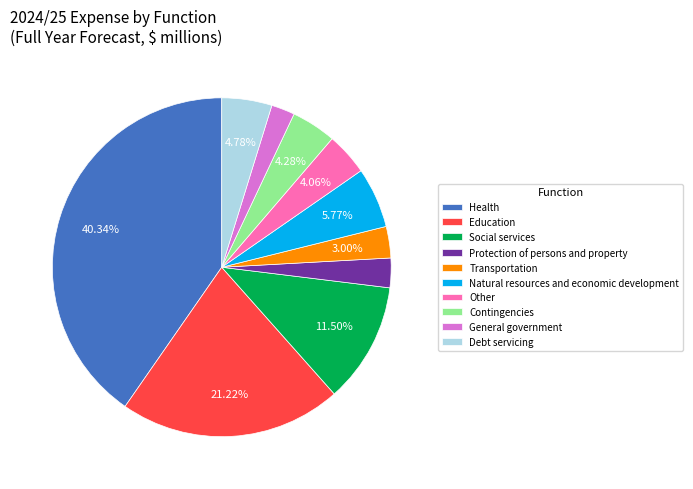

Is it true that Health is 33% of the pie?

False